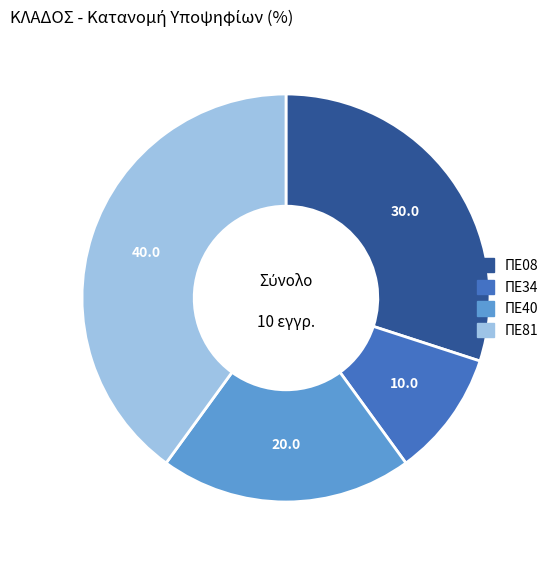

How many segments does this pie chart have?

4